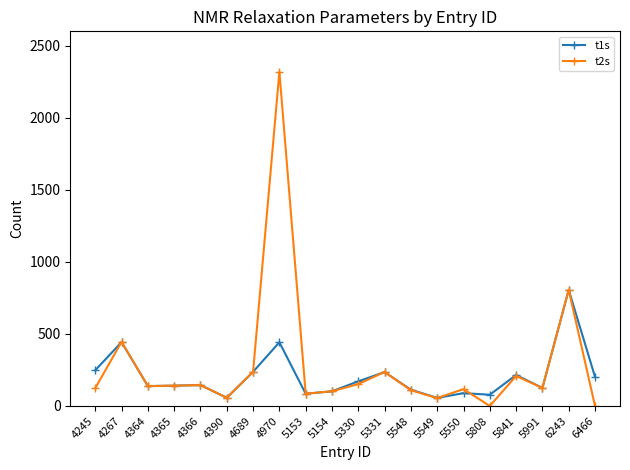

List the series in order of their peak value, lowest first.

t1s, t2s